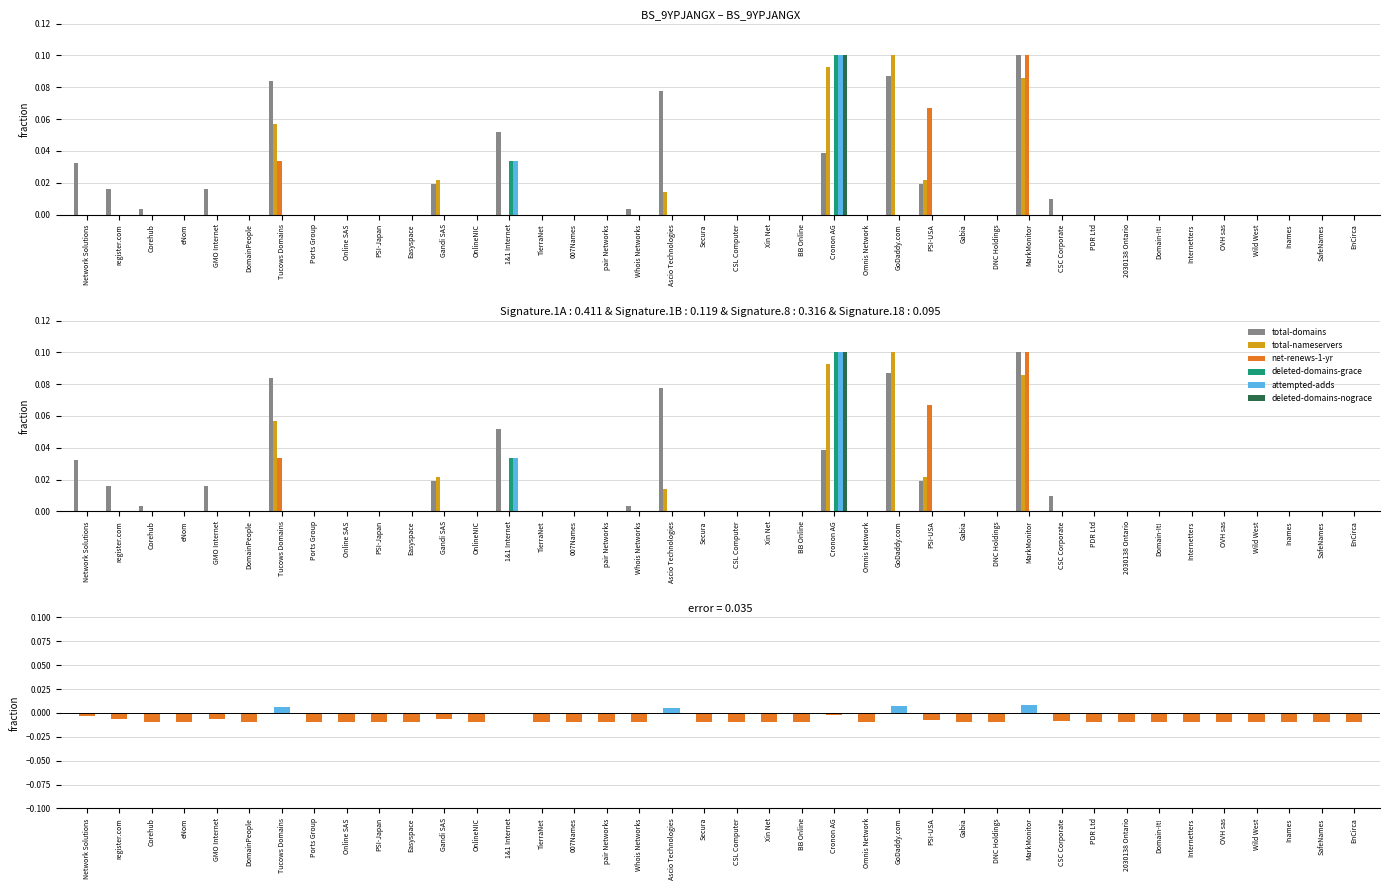

What is the total value across all series at Cronon AG?

0.4